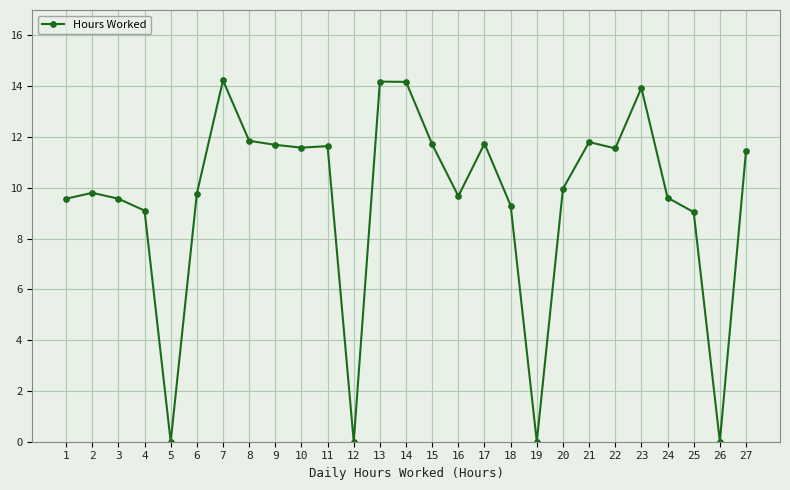

What is the value of the 17th point from the left?

11.7